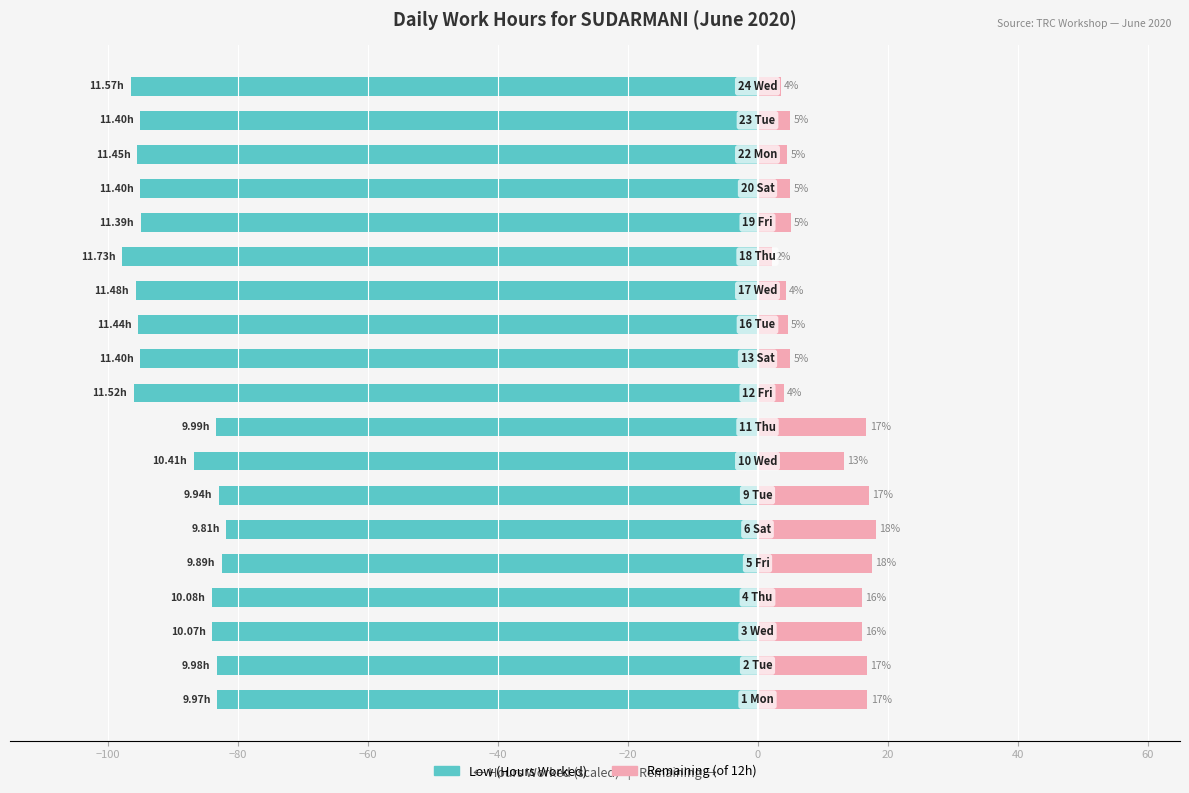

How many groups of bars are there?

19